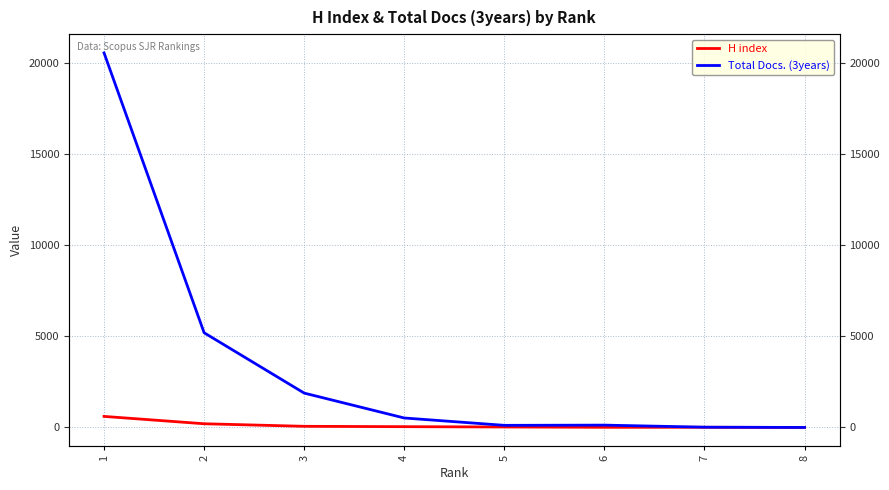

What is the greatest value displayed?

20534